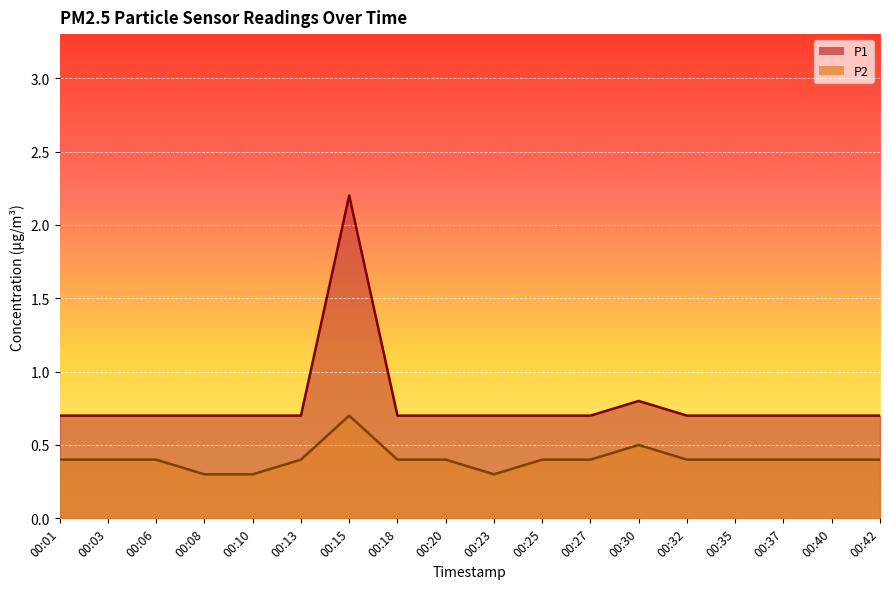

How many interior local peaks does the P1 series have?

2